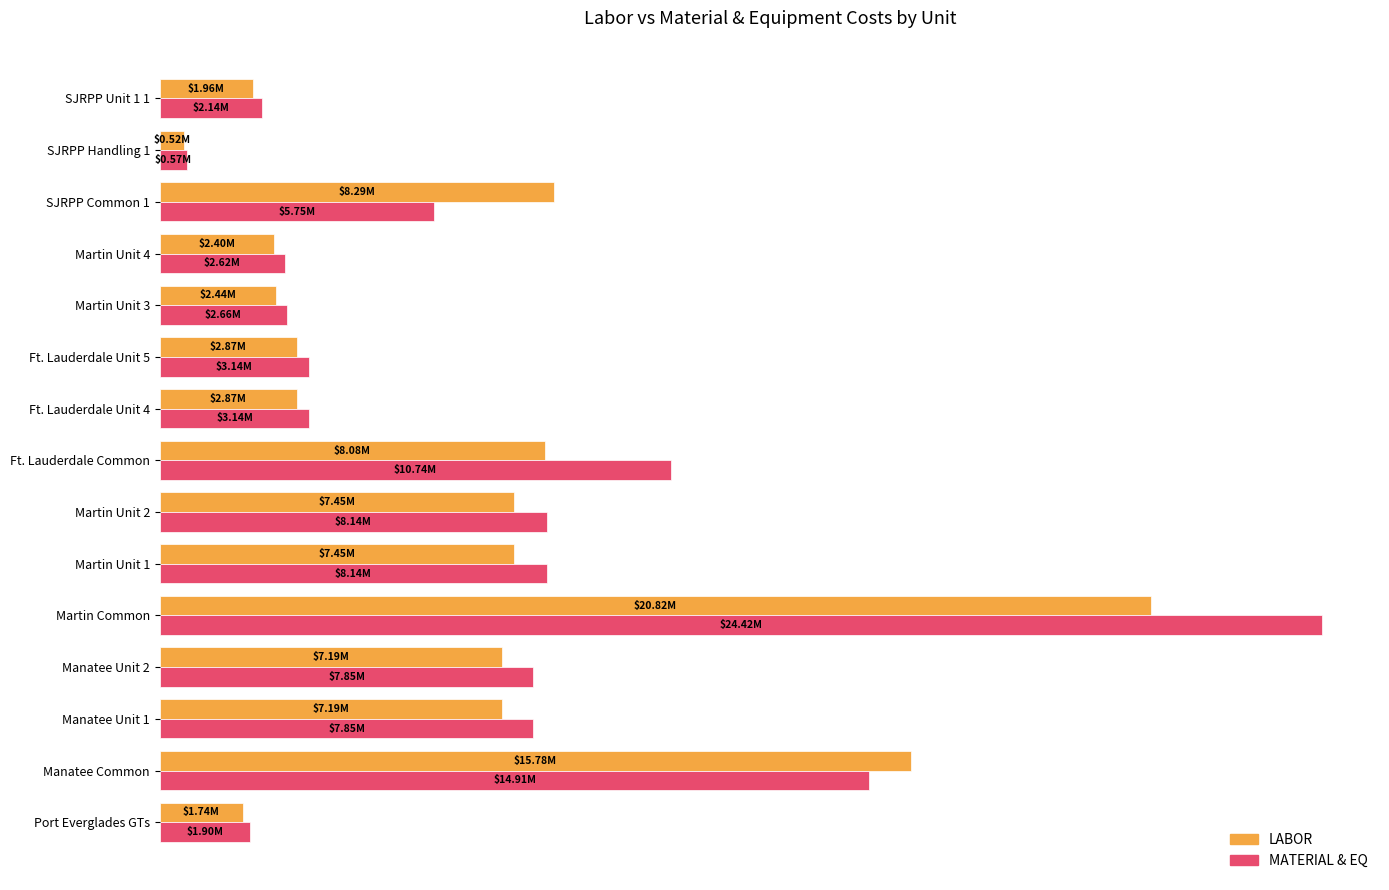

Which category has the highest value across all series?

Martin Common